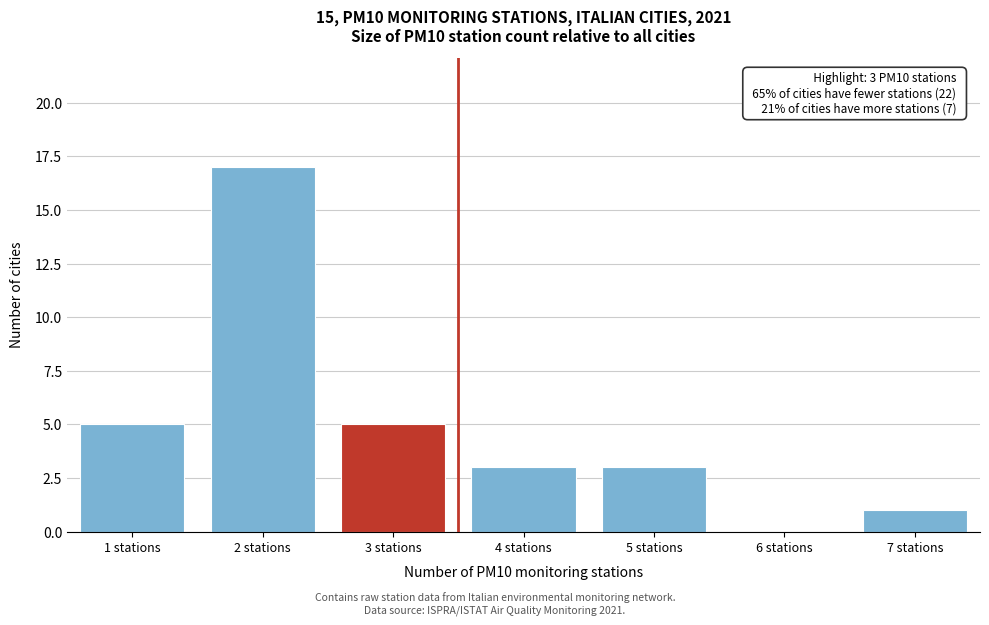

Reading right to left, list all the values displayed in this chart.

7 stations=1	6 stations=0	5 stations=3	4 stations=3	3 stations=5	2 stations=17	1 stations=5